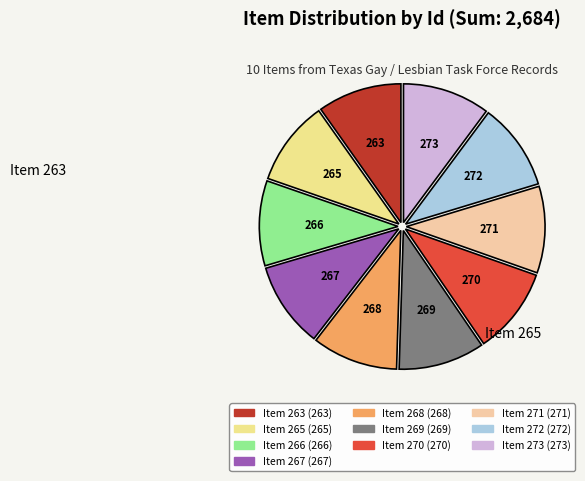

Which slice is the largest?

Item 273